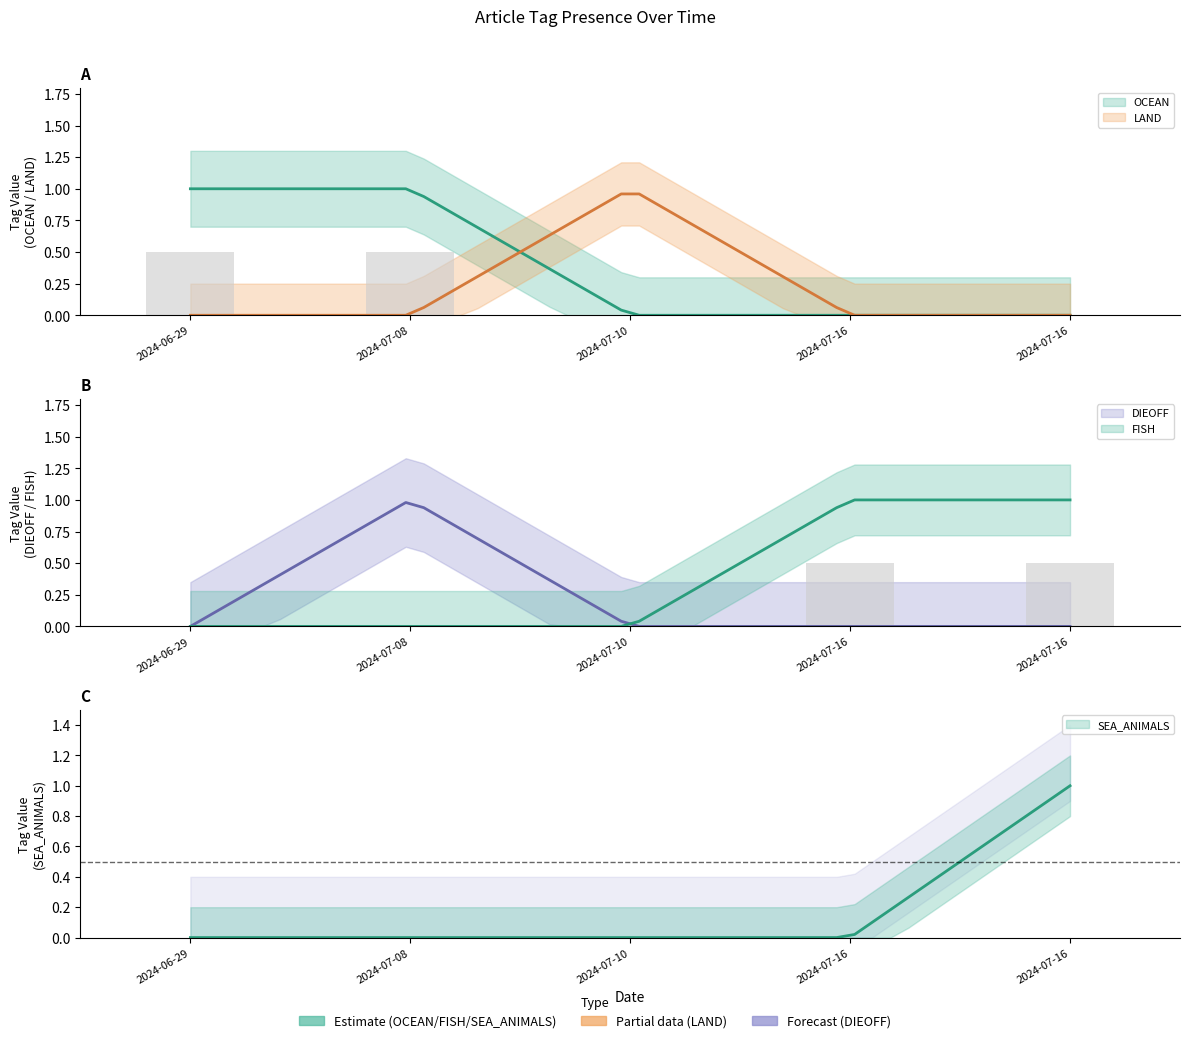

Does the chart contain stacked bars?

No